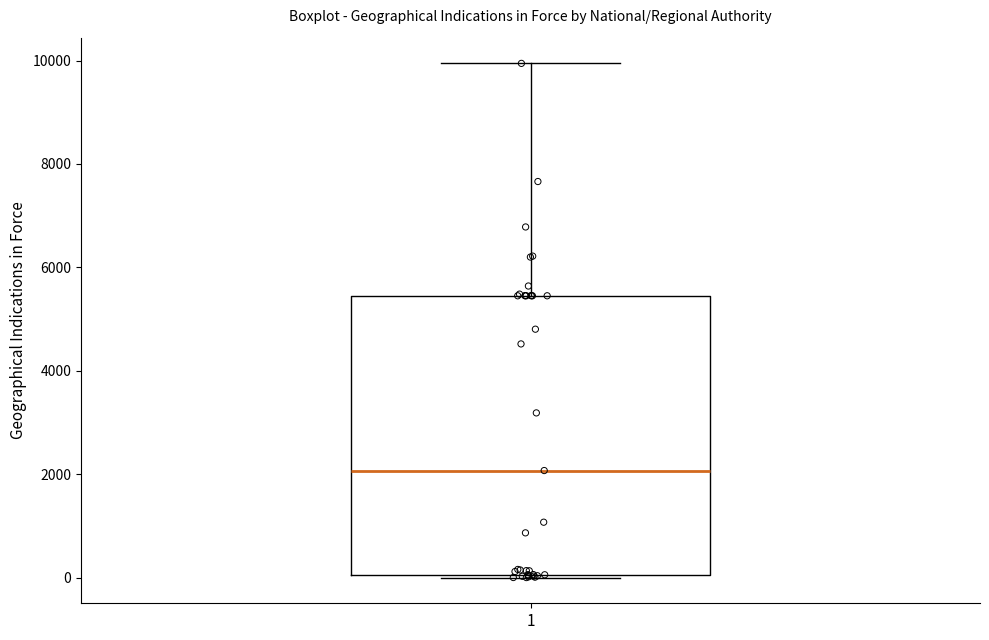

Transcribe this box plot: give where the median line is, the range the box spans, and where the two whiskers end, as read against the y-axis. The values are not printed on the chart, so give them approximately, as read against the axis.

median 2000, box 0 to 5400, whiskers 0 to 10000